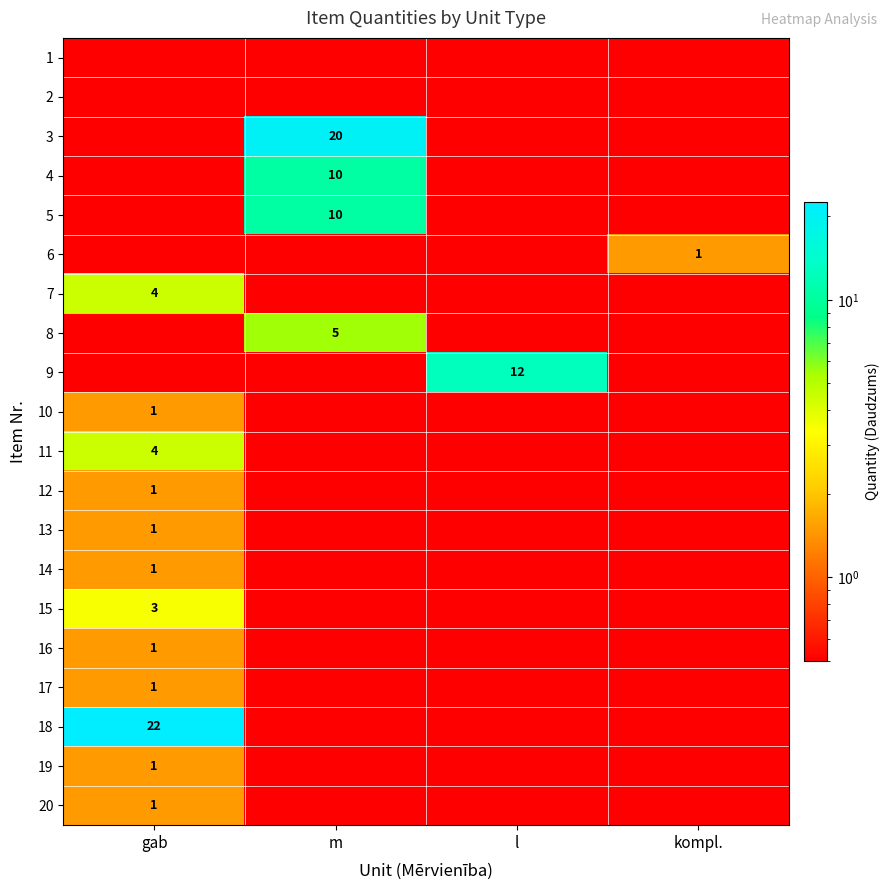

Where is 20 nearest to the value 1?

gab